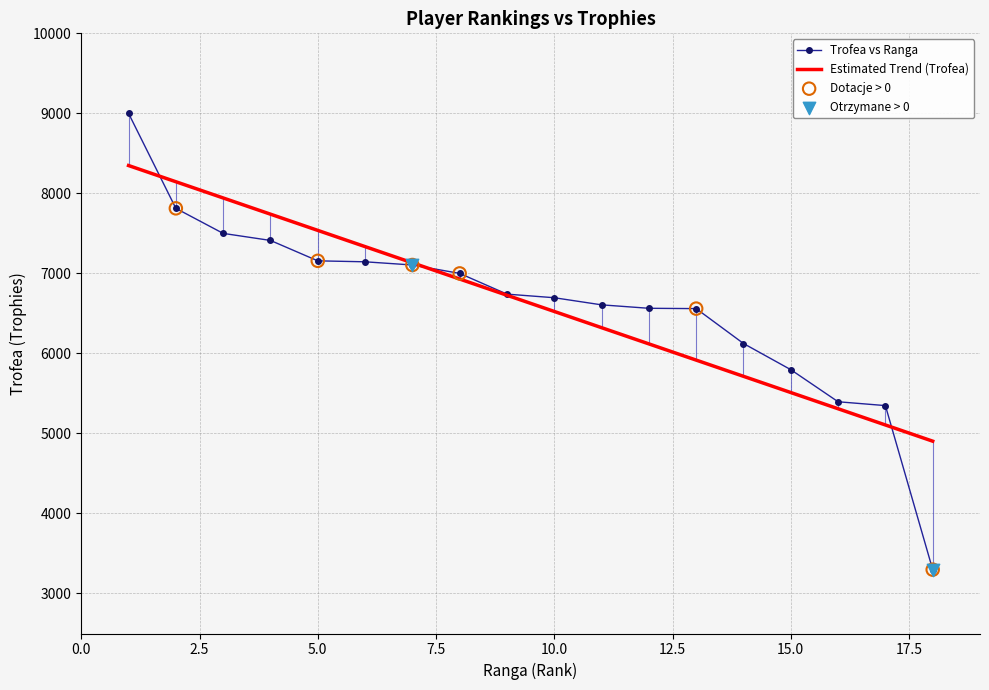

What is the minimum value shown in the chart?

3298.0